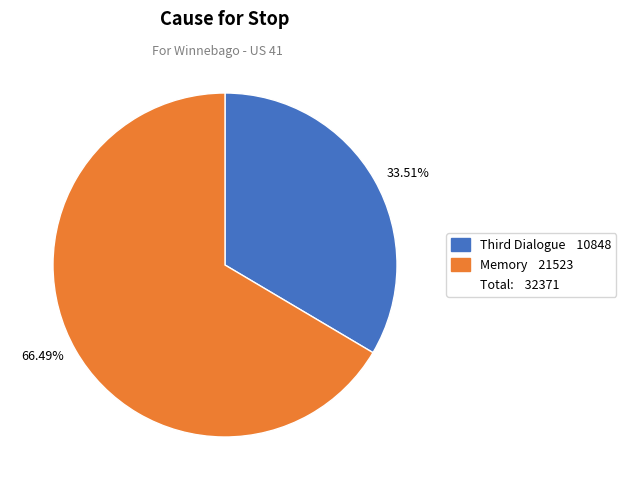

Is there any slice that represents more than half of the pie?

Yes